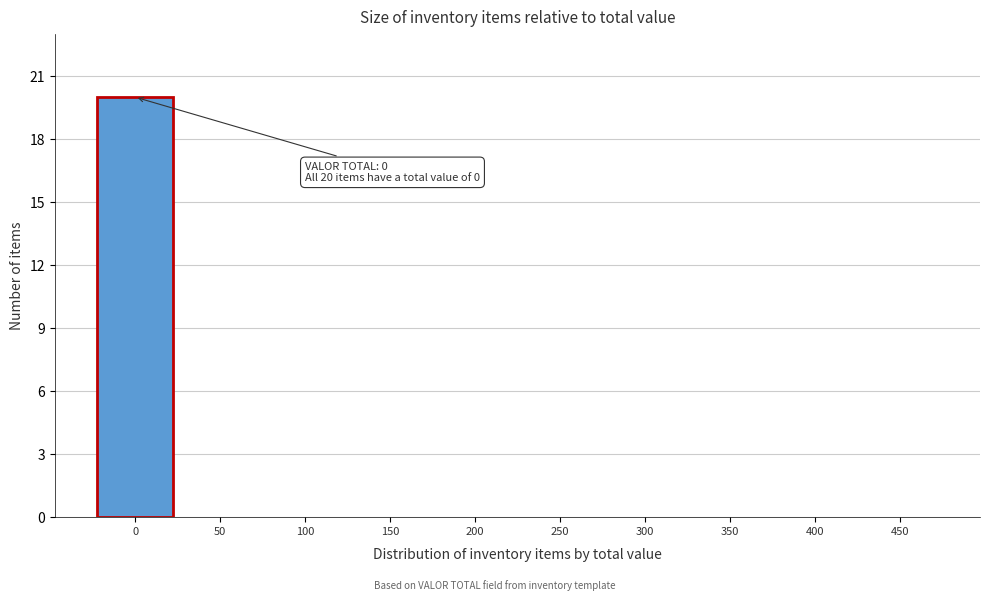

Reading left to right, transcribe all the data shown in this chart.

0=20	50=0	100=0	150=0	200=0	250=0	300=0	350=0	400=0	450=0